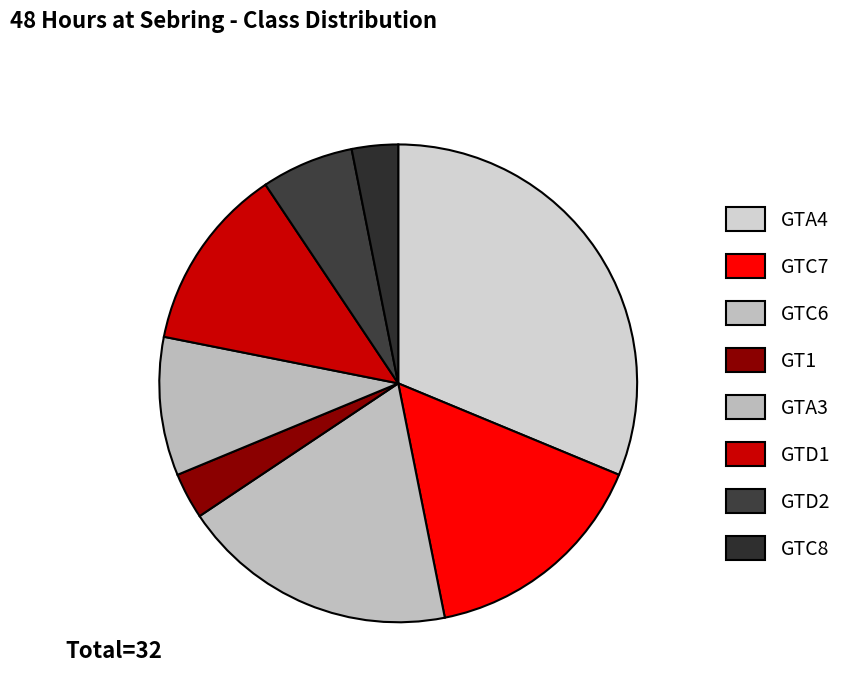

What percentage is the GTD2 slice, to the nearest percent?

6%